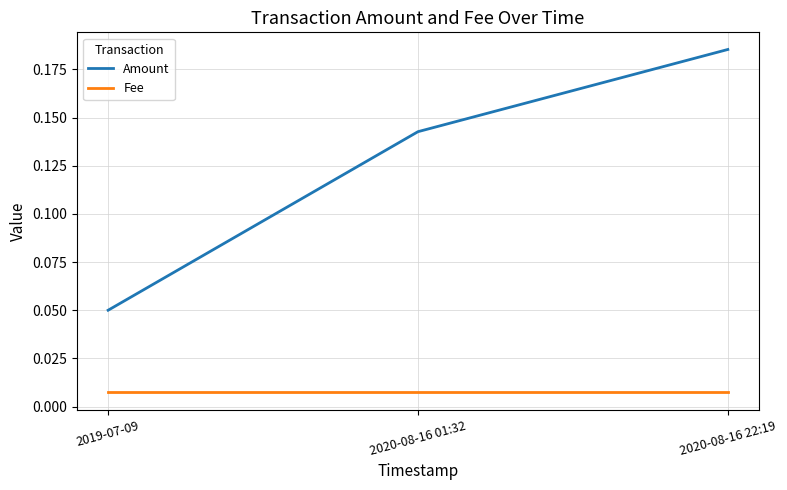

Which series has the largest range (max minus min)?

Amount